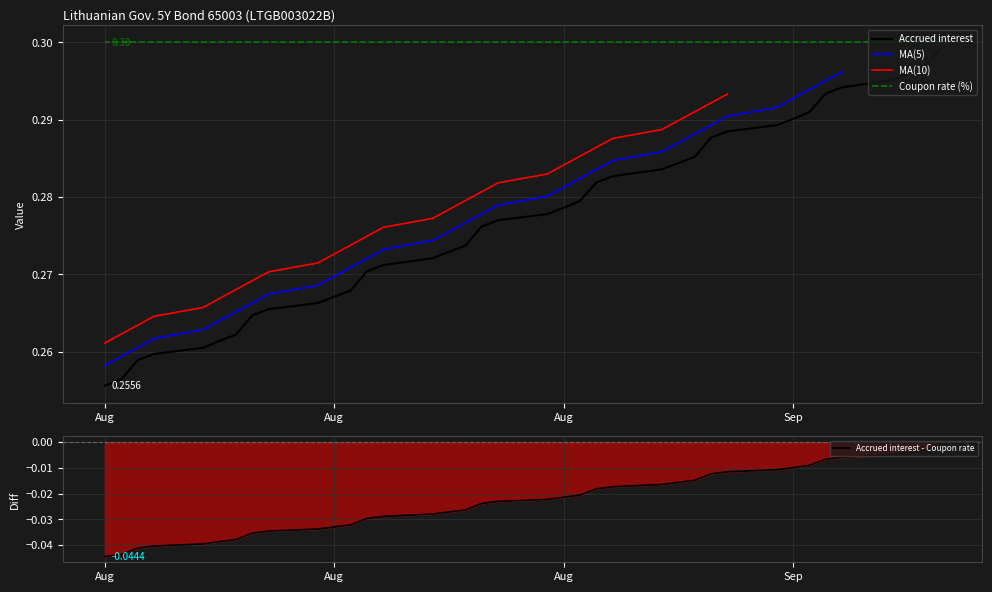

True or false: the data shows 0.3 at Aug.

True